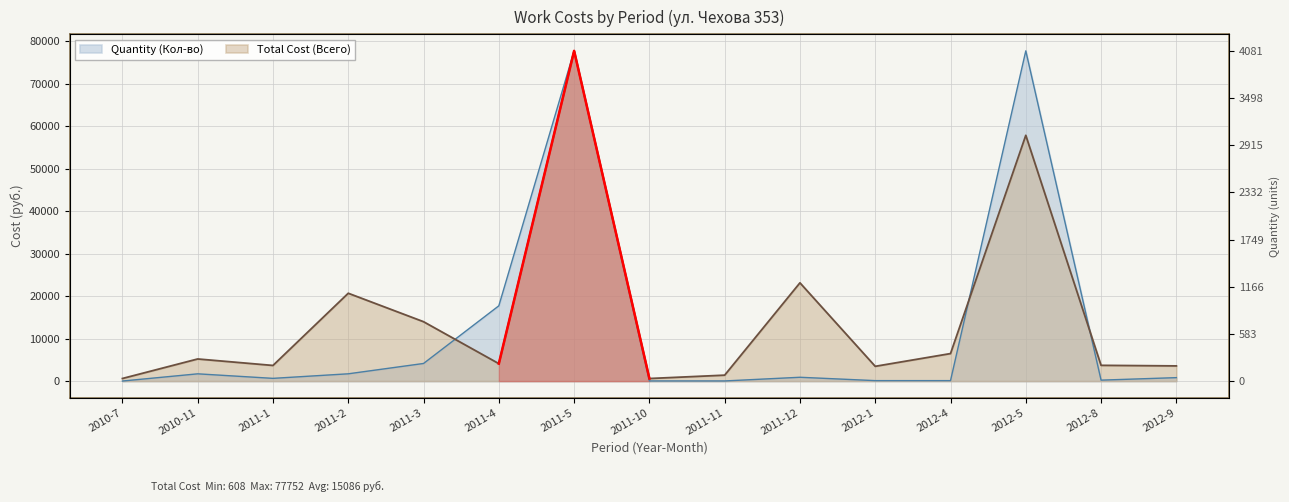

List the series in order of their overall mean, highest first.

Total Cost (Всего), Quantity (Кол-во)